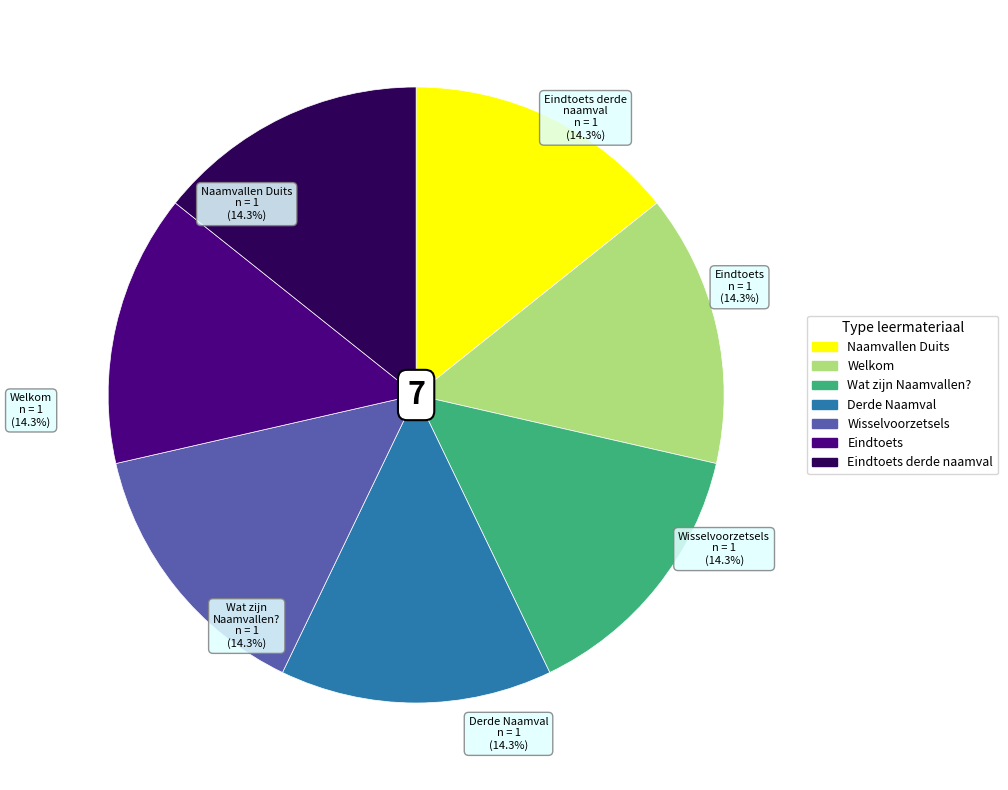

Does any single category account for the majority?

No